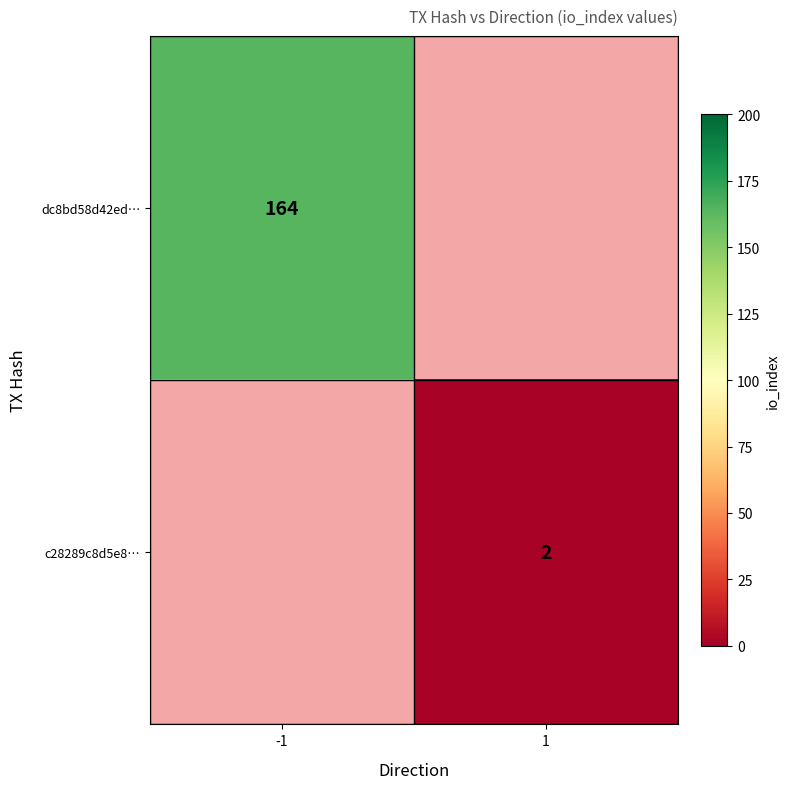

The value of dc8bd58d42ed… at -1 is 80. True or false?

False